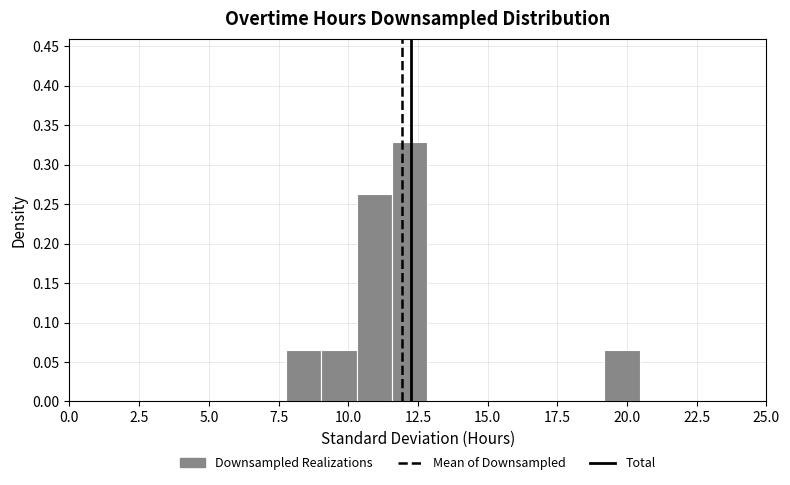

Around what value on the x-axis is the tallest bar? Give the approximate position of its centre, as read against the axis.

12.0